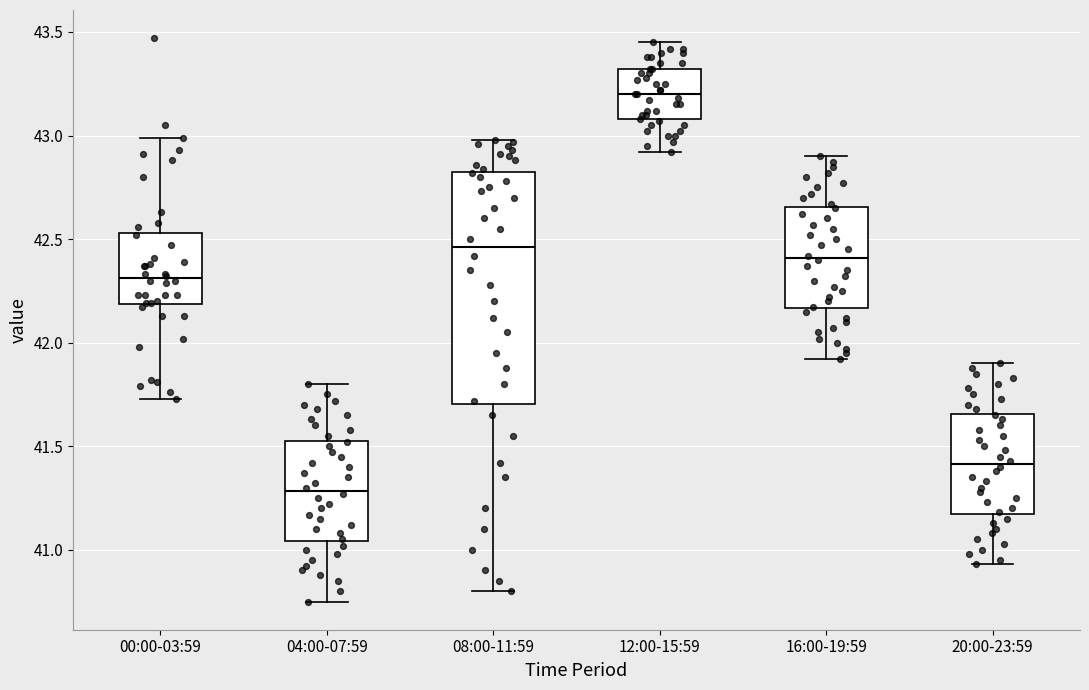

Comparing the boxes themselves (not the whiskers), which one is the tallest?

08:00-11:59